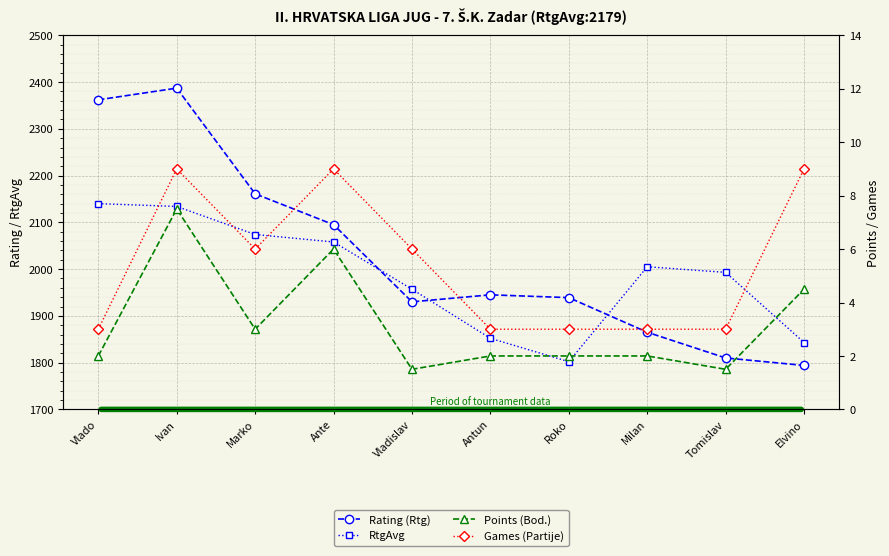

Which series has the widest spread of values?

Rating (Rtg)